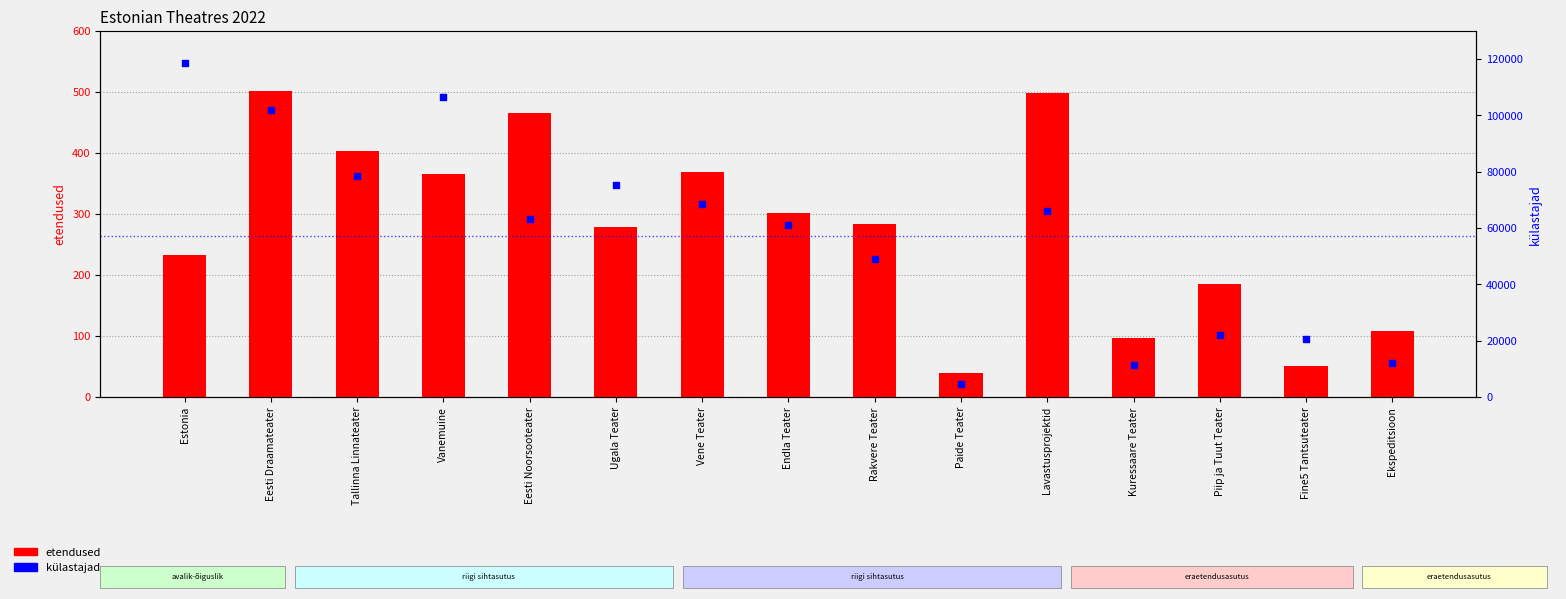

What is the total value across all series at Piip ja Tuut Teater?

22199